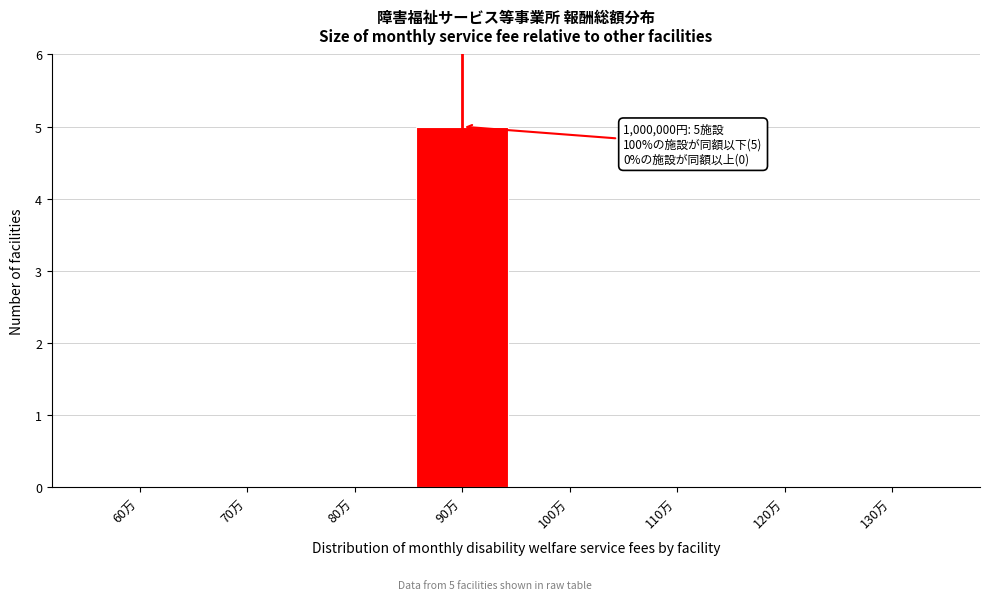

Reading left to right, what are all the values shown in this chart?

60万=0	70万=0	80万=0	90万=5	100万=0	110万=0	120万=0	130万=0